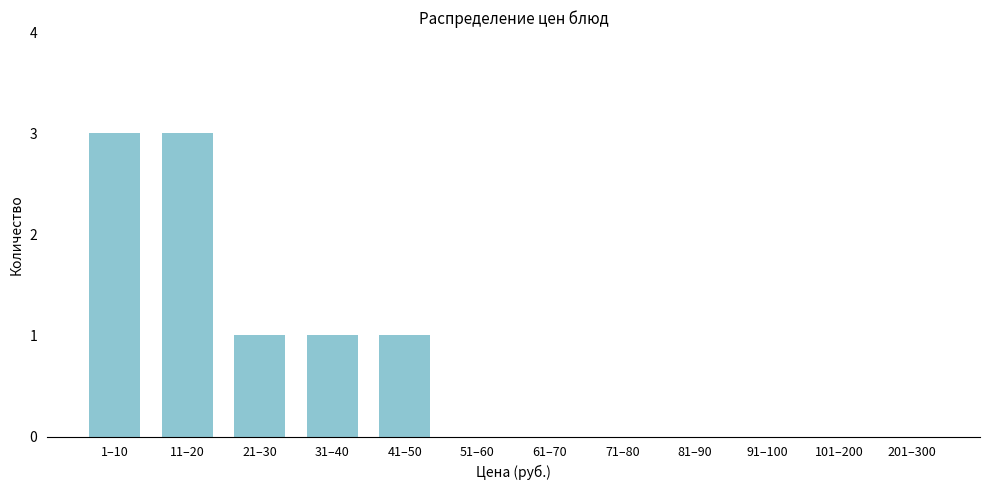

Reading left to right, what are all the values shown in this chart?

1–10=3	11–20=3	21–30=1	31–40=1	41–50=1	51–60=0	61–70=0	71–80=0	81–90=0	91–100=0	101–200=0	201–300=0